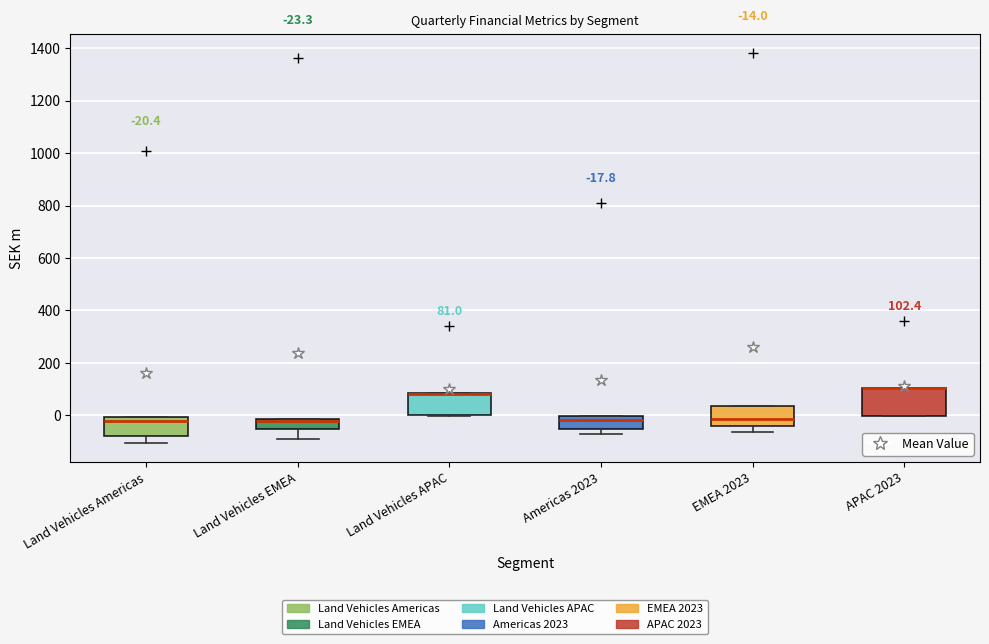

Which box is the tallest, from its lower edge to its upper edge?

APAC 2023